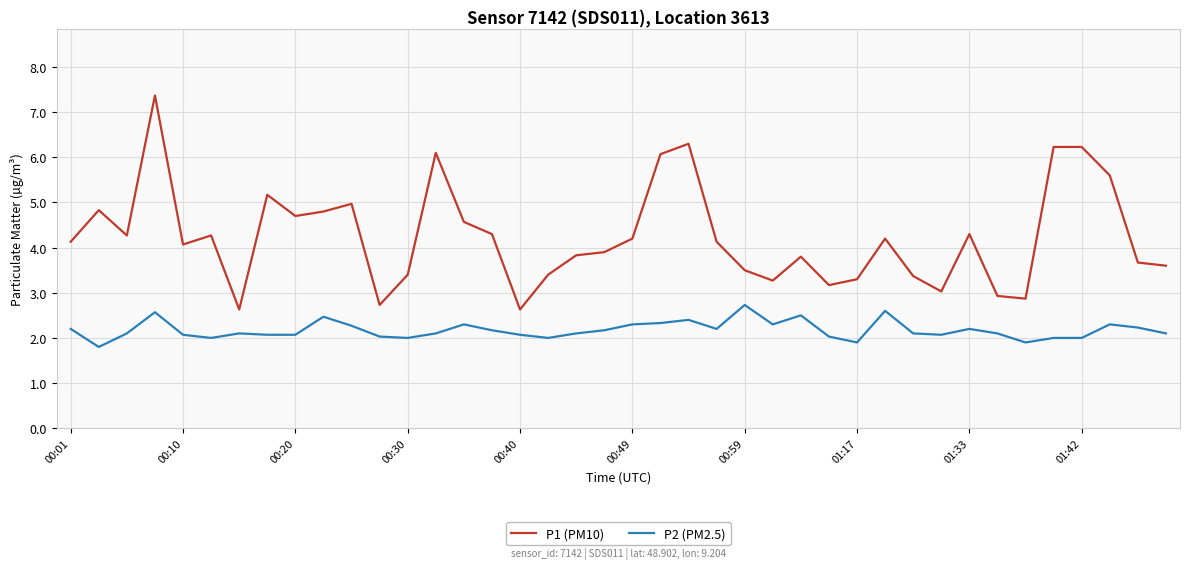

List the series in order of their overall mean, lowest first.

P2 (PM2.5), P1 (PM10)